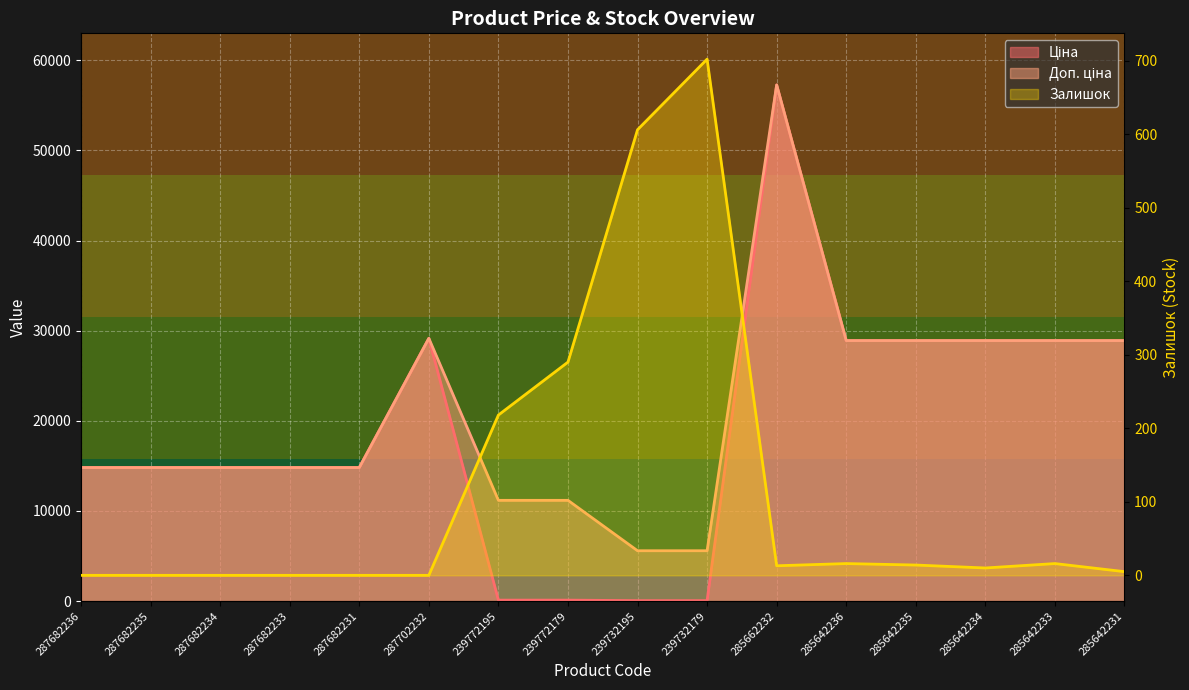

How many intersections are there between Залишок and Ціна?

2